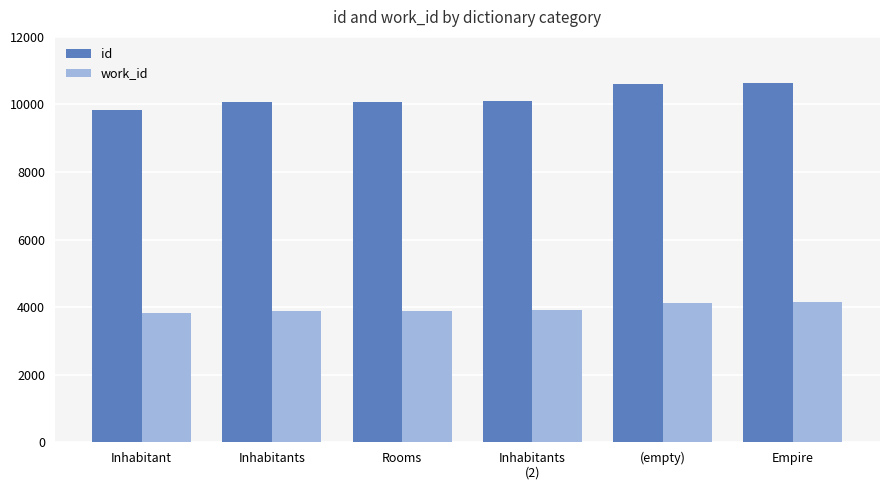

How many series are shown in this chart?

2